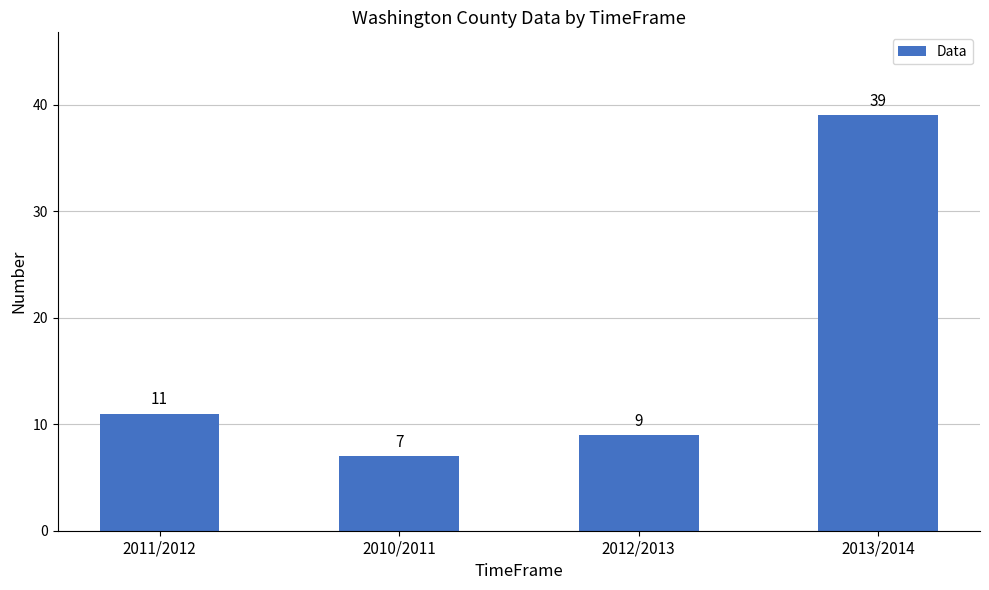

Rank the categories by value from lowest to highest.

2010/2011, 2012/2013, 2011/2012, 2013/2014